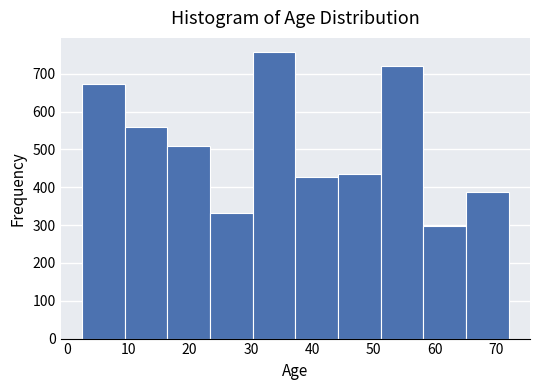

What is the height of the bar covering 3 to 9 on the x-axis? Neither the bar edges nor the heights are printed on the chart, so give them approximately, as read against the axes.

670